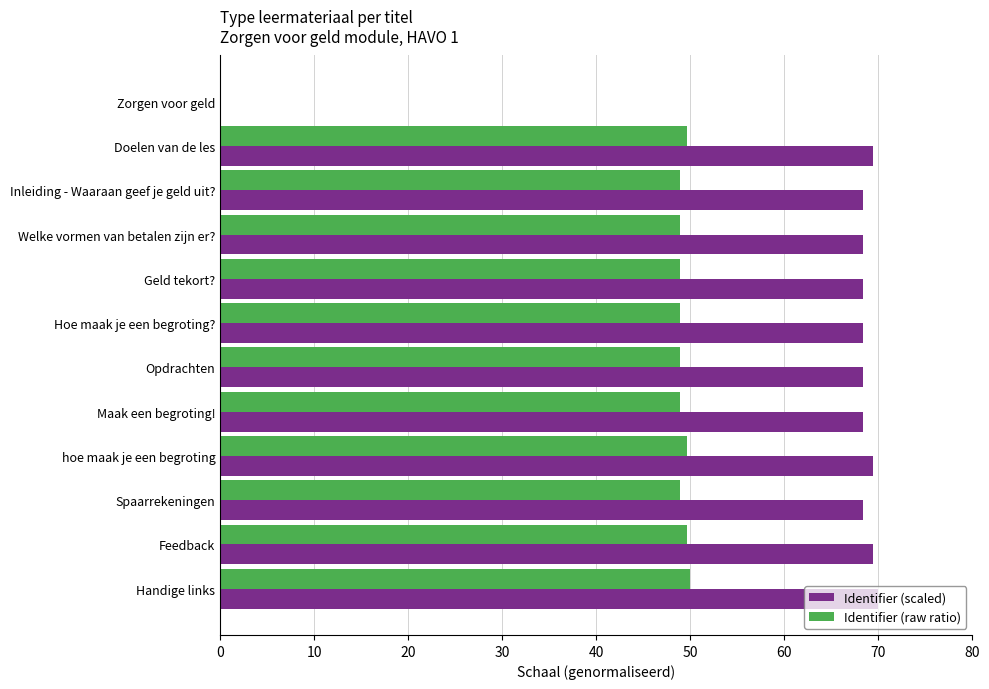

Which series has the widest spread of values?

Identifier (scaled)